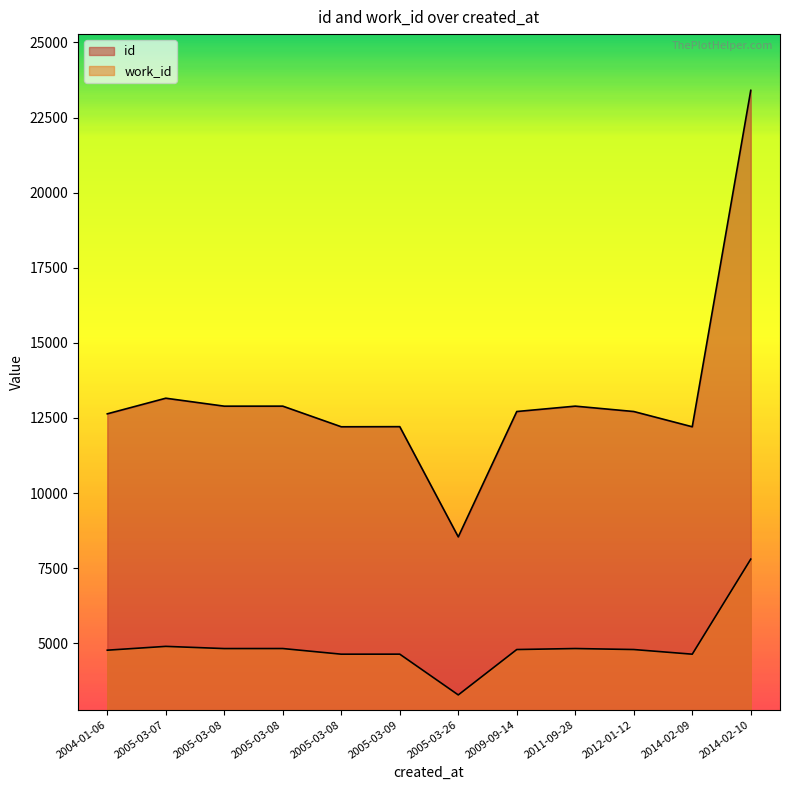

What is the average value of the work_id series?

4891